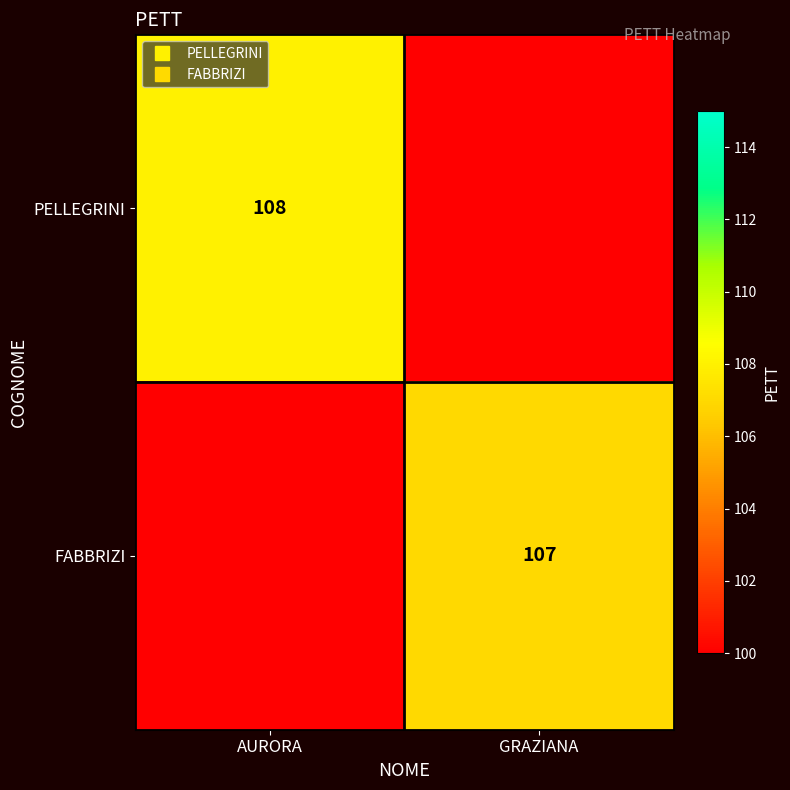

At which label is FABBRIZI closest to 53?

AURORA